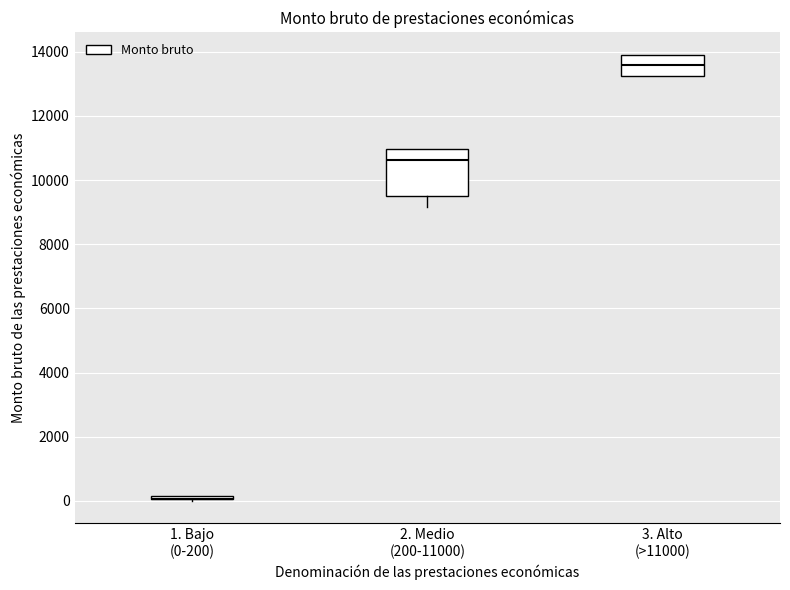

Which box is the tallest, from its lower edge to its upper edge?

2. Medio (200-11000)